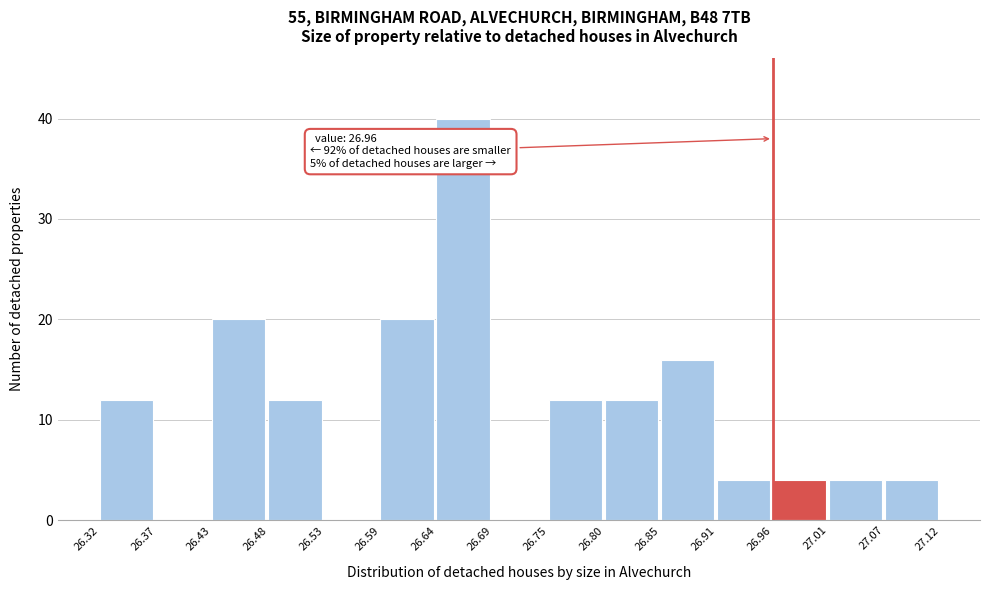

Which range on the x-axis has the tallest bar?

26.64 to 26.69